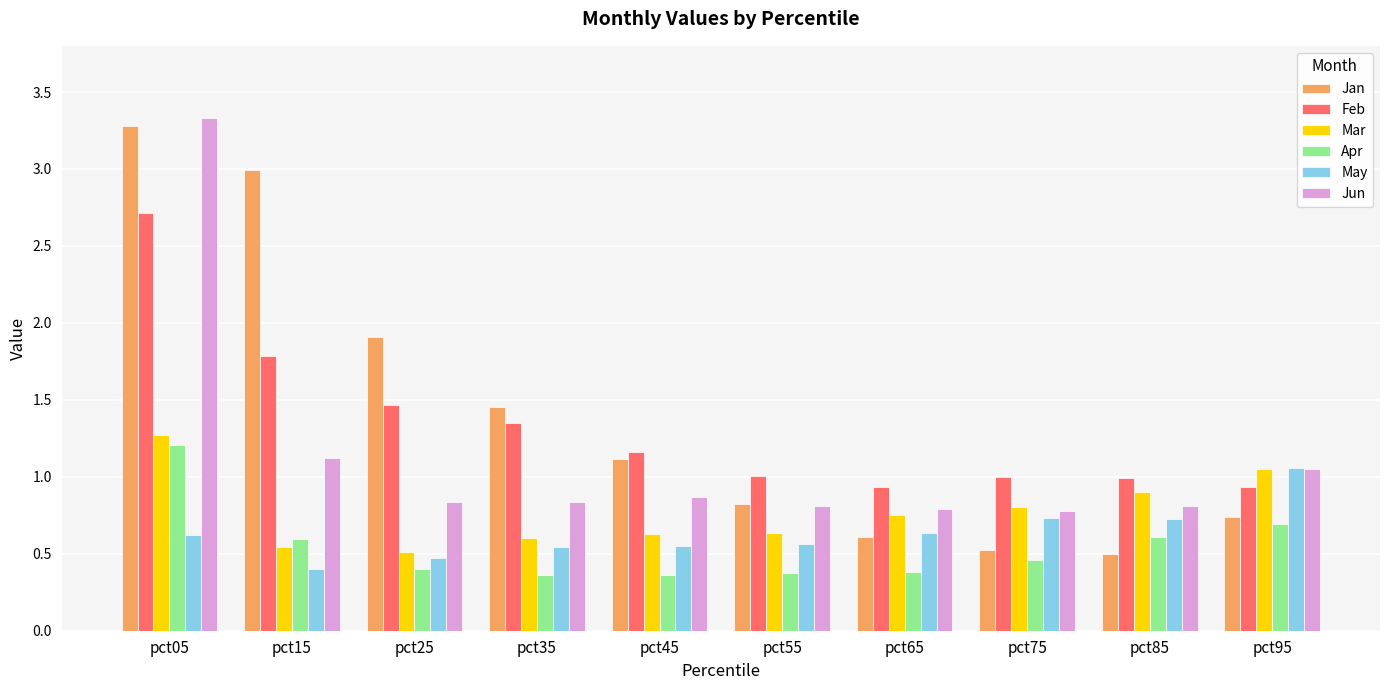

What is the difference between the highest and lowest values at pct15?

2.6